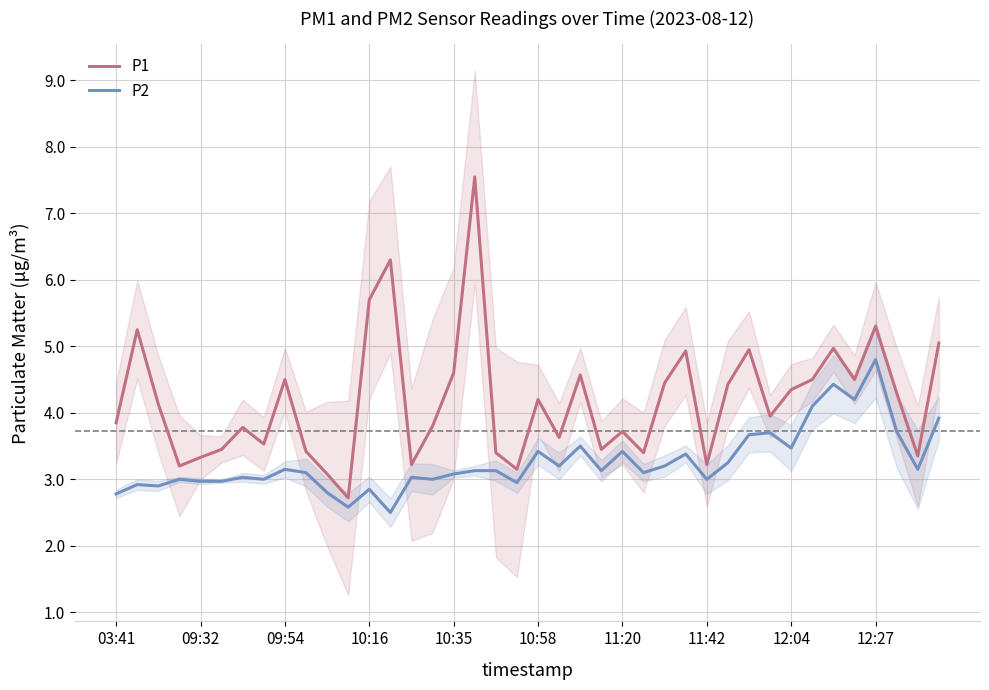

What is the value of the P1 point at the 27th from the left?

4.5